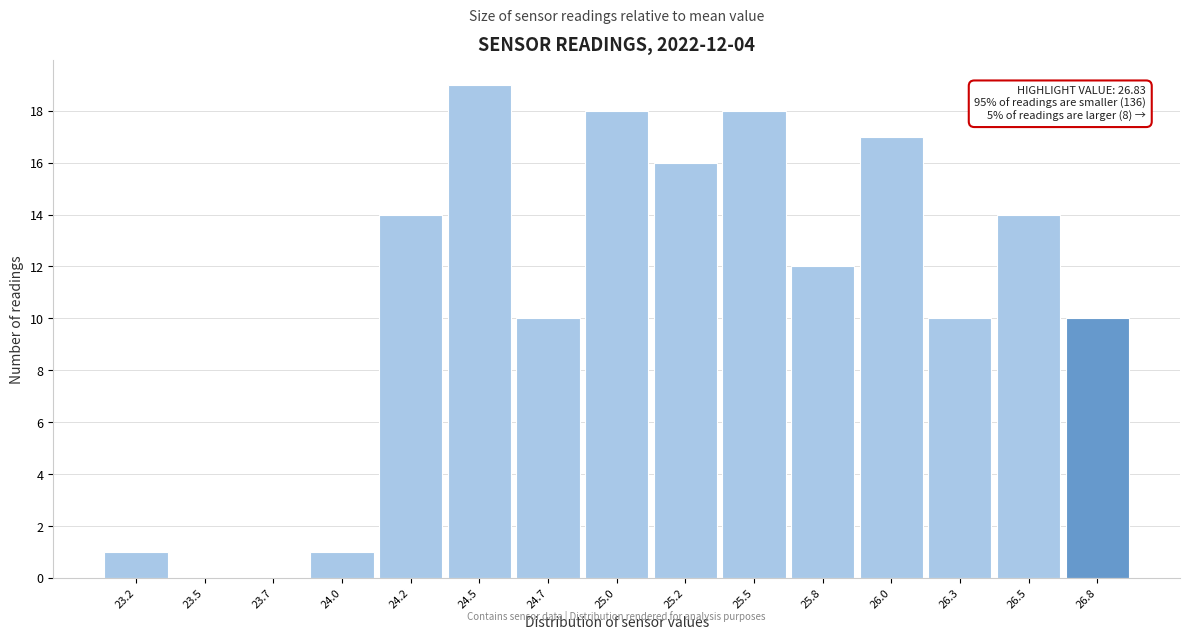

Reading left to right, what are all the values shown in this chart?

23.2=1	23.5=0	23.7=0	24.0=1	24.2=14	24.5=19	24.7=10	25.0=18	25.2=16	25.5=18	25.8=12	26.0=17	26.3=10	26.5=14	26.8=10